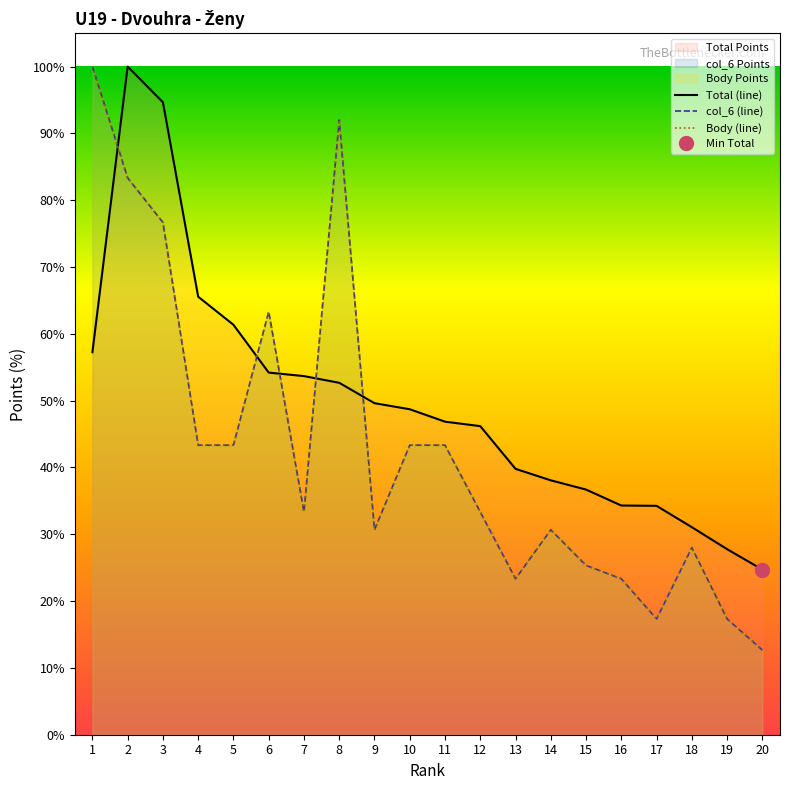

Where is the first local maximum for col_6 (line)?

6